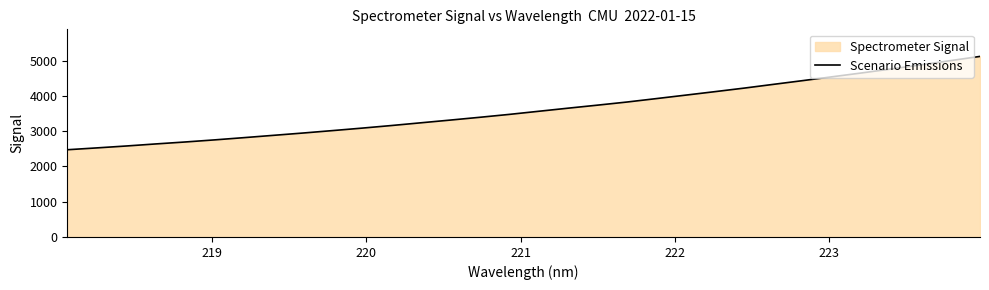

What is the smallest value displayed?

2473.9